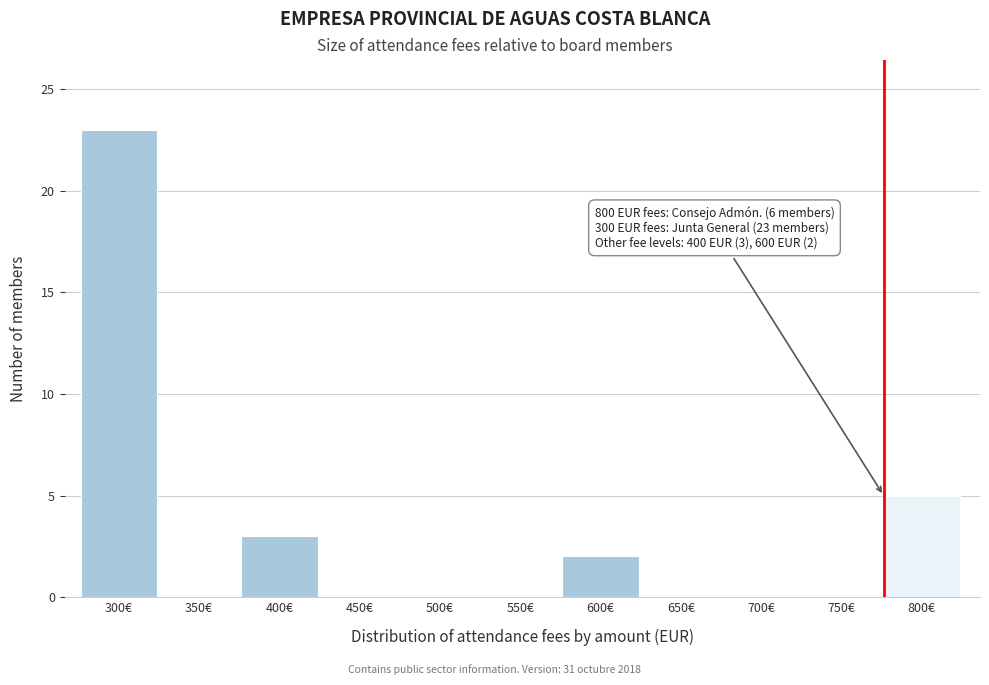

Reading left to right, list all the values displayed in this chart.

300€=23	350€=0	400€=3	450€=0	500€=0	550€=0	600€=2	650€=0	700€=0	750€=0	800€=5